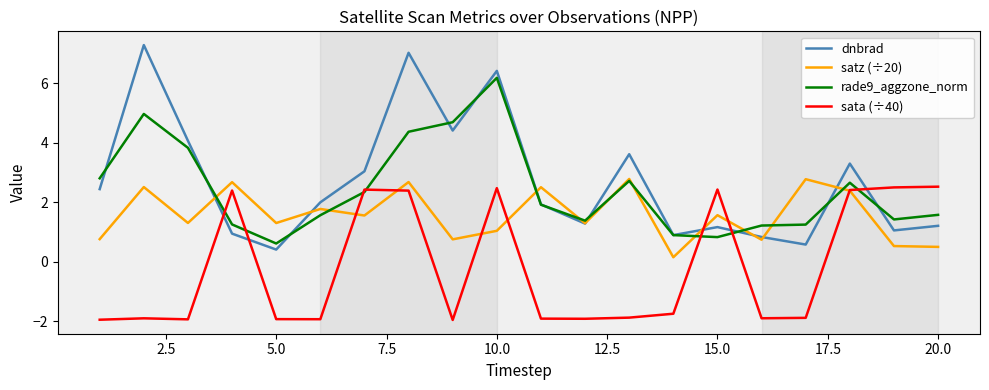

What is the lowest value of the dnbrad series?

0.4